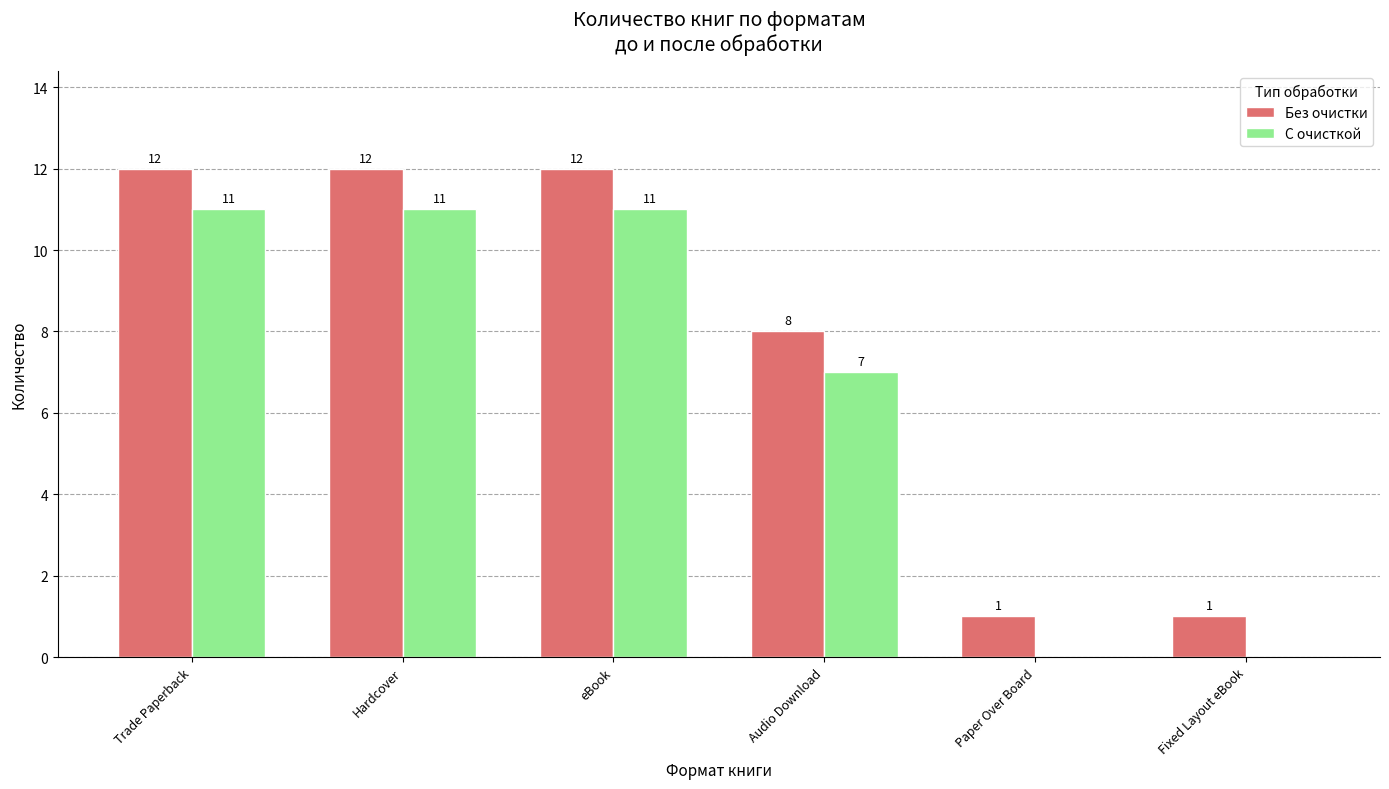

Is the value of С очисткой at Fixed Layout eBook greater than the value of Без очистки at Paper Over Board?

No